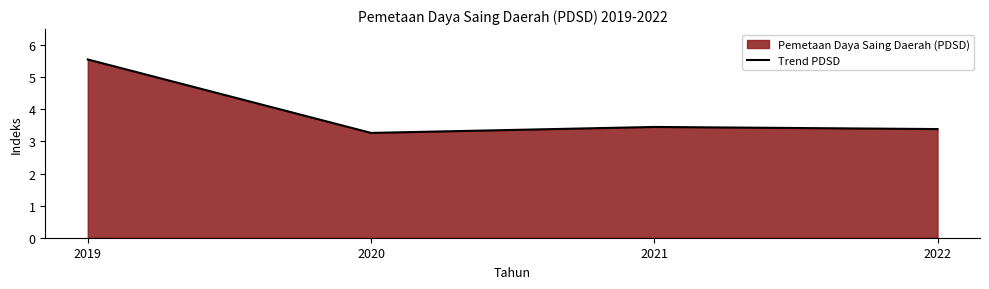

Does the chart have visible grid lines?

No